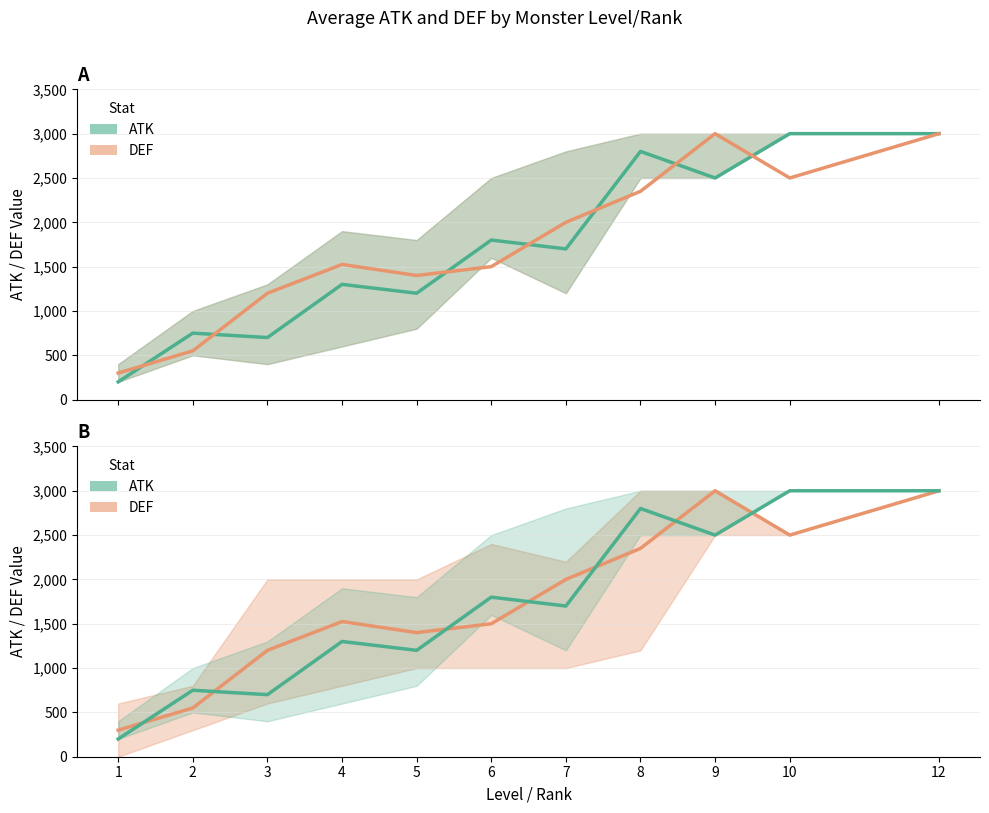

Rank the series at 3 from lowest to highest value.

ATK (mean), DEF (mean)